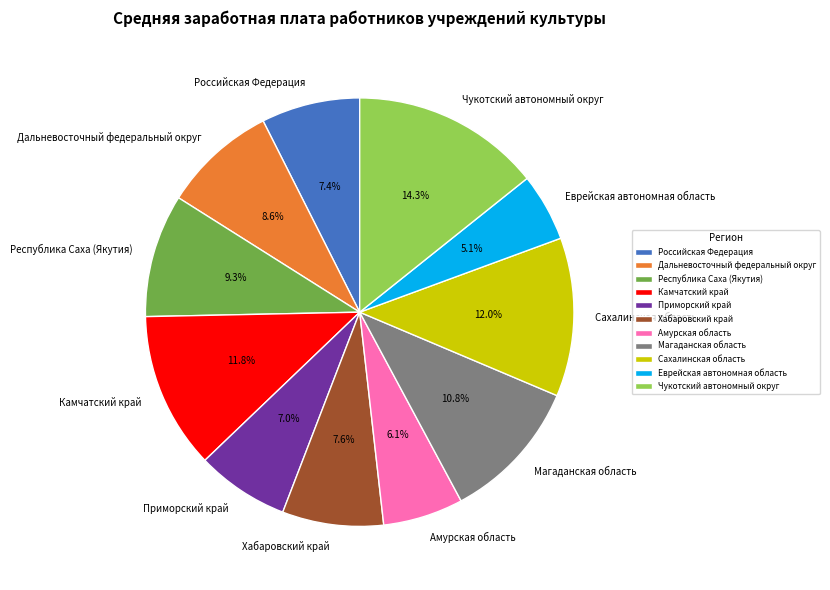

Approximately how many times larger is the value at Амурская область compared to Республика Саха (Якутия)?

0.7